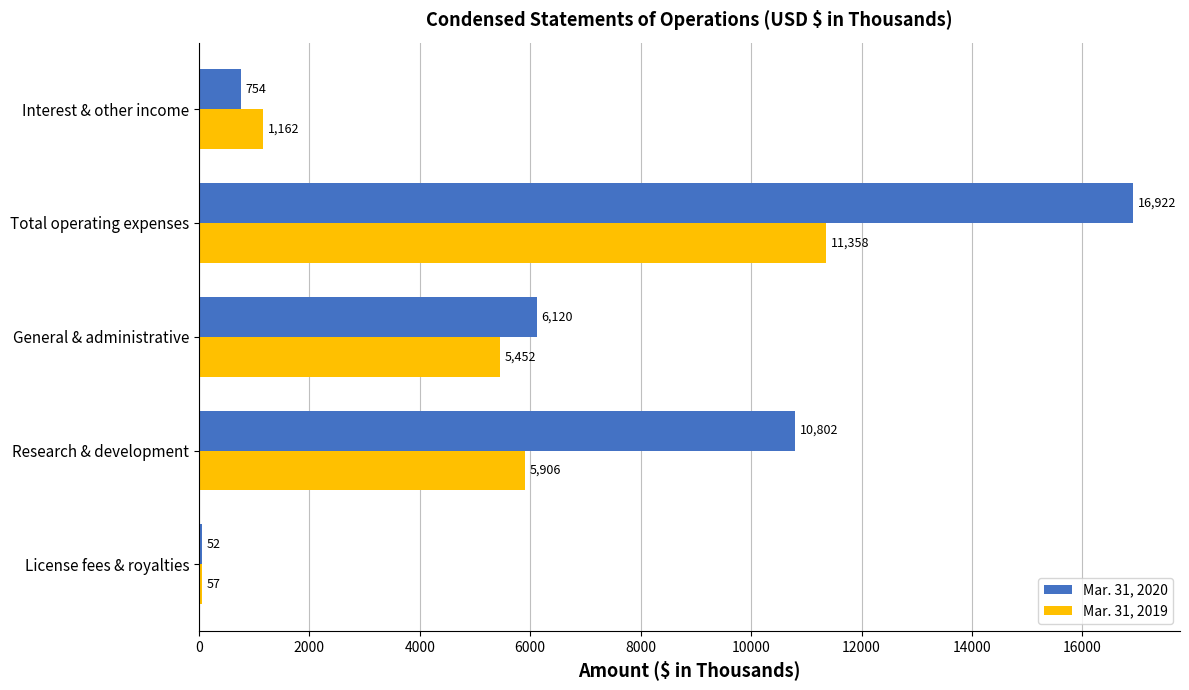

How many distinct data groups are displayed?

2